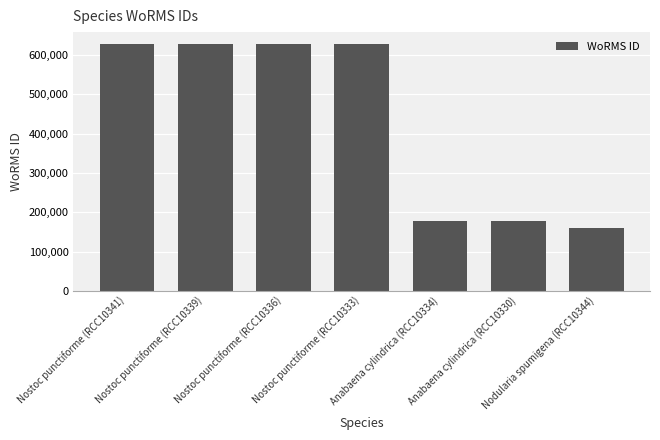

How many categories are shown in the chart?

7